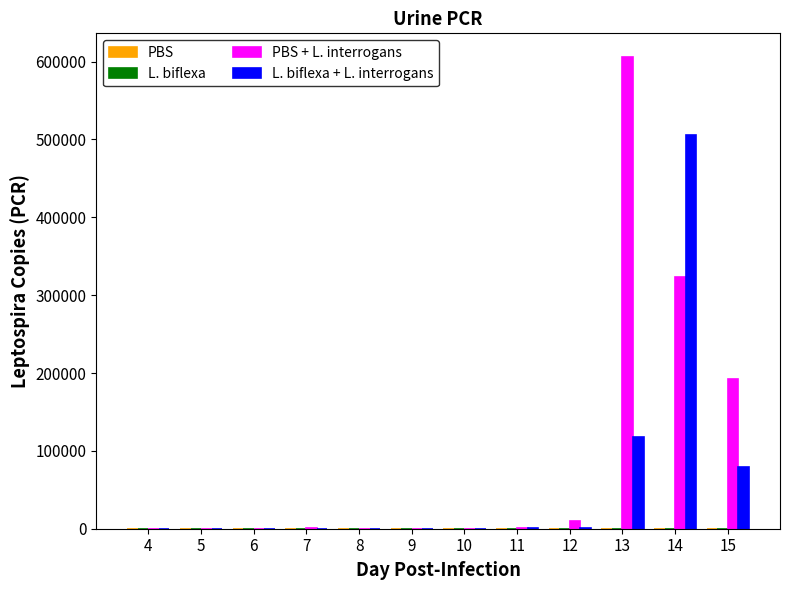

What is the maximum value shown in the chart?

606003.0